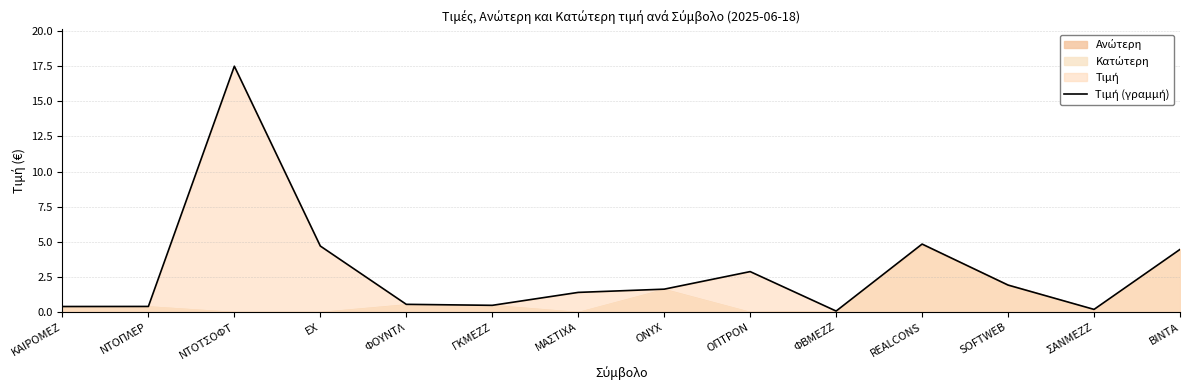

What is the maximum value shown in the chart?

17.5